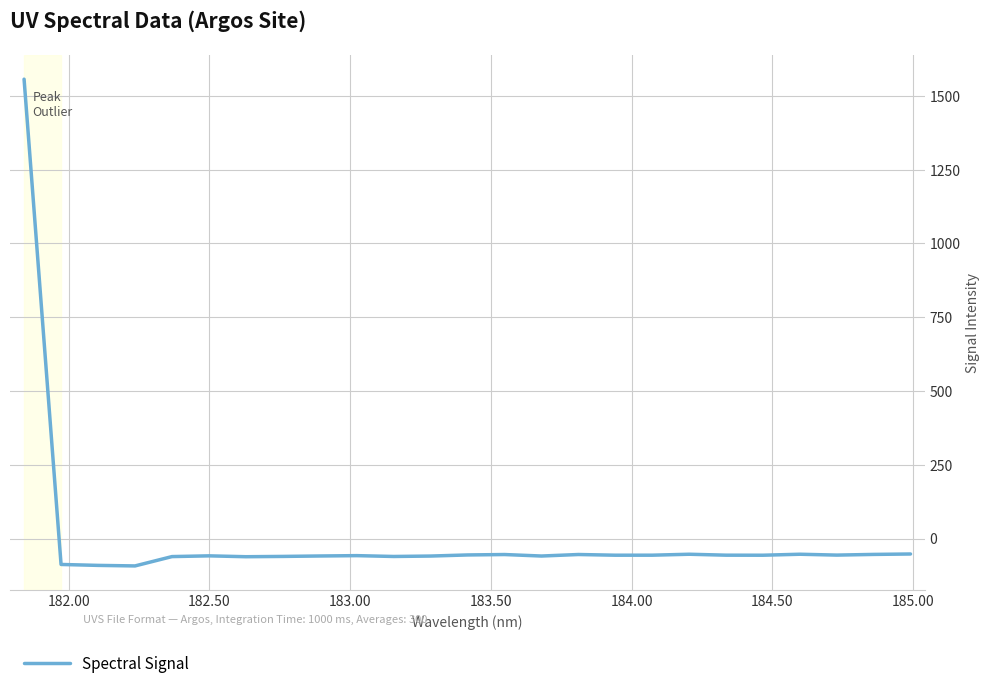

What is the minimum value shown in the chart?

-92.8